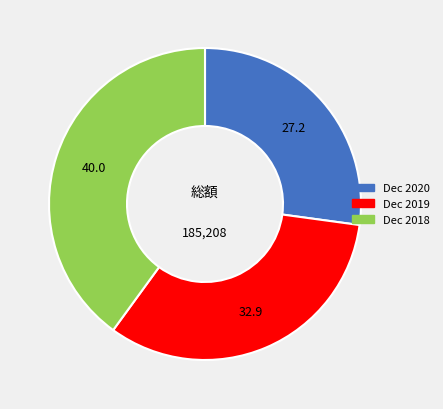

Do Dec 2020 and Dec 2018 together represent more than half of the pie?

Yes